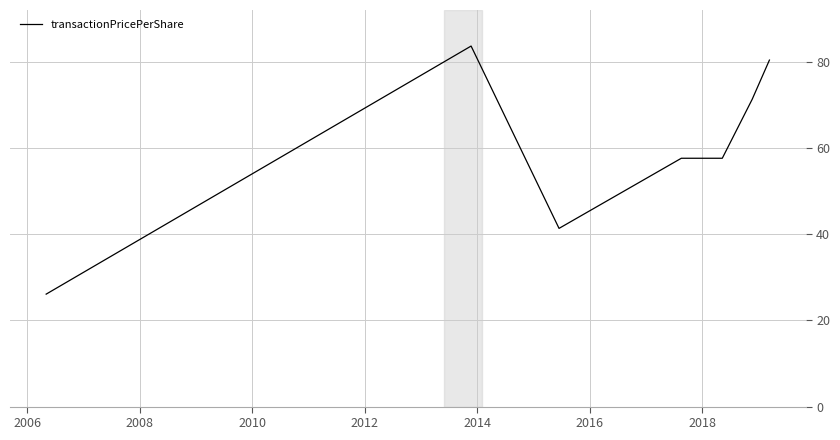

What is the average value?

59.7